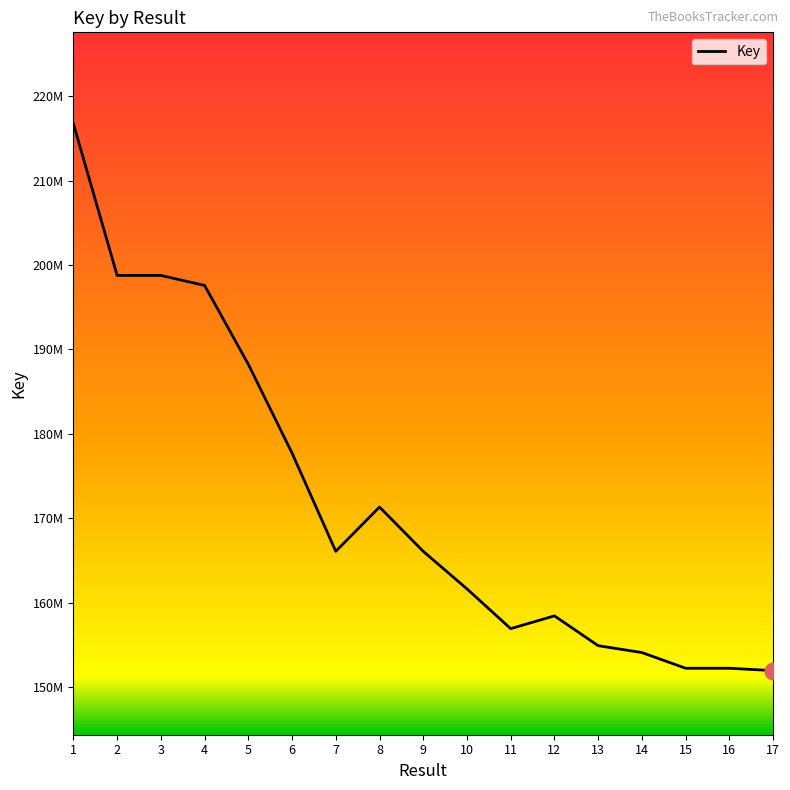

What is the sum of all values?

2923554466